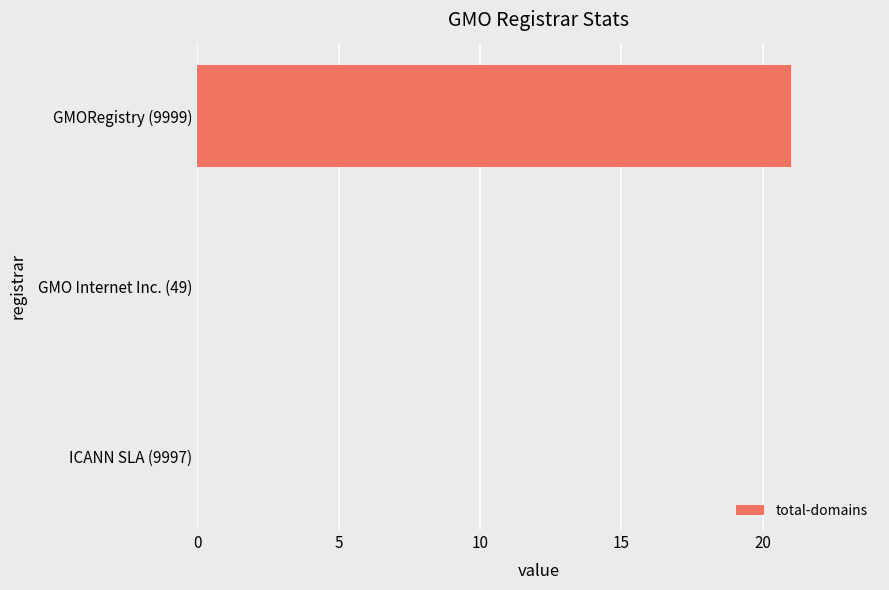

What is the maximum value shown in the chart?

21